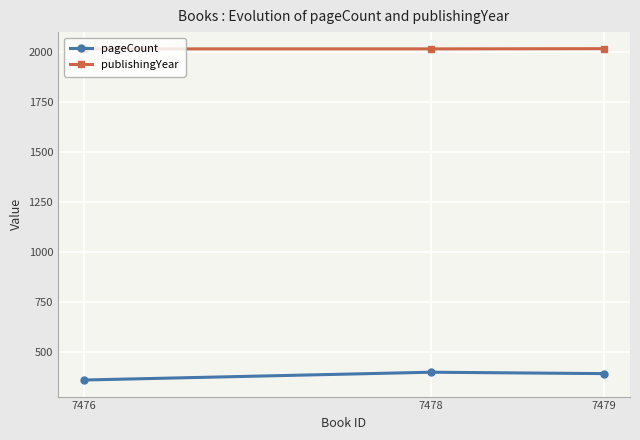

How many lines are shown in the chart?

2